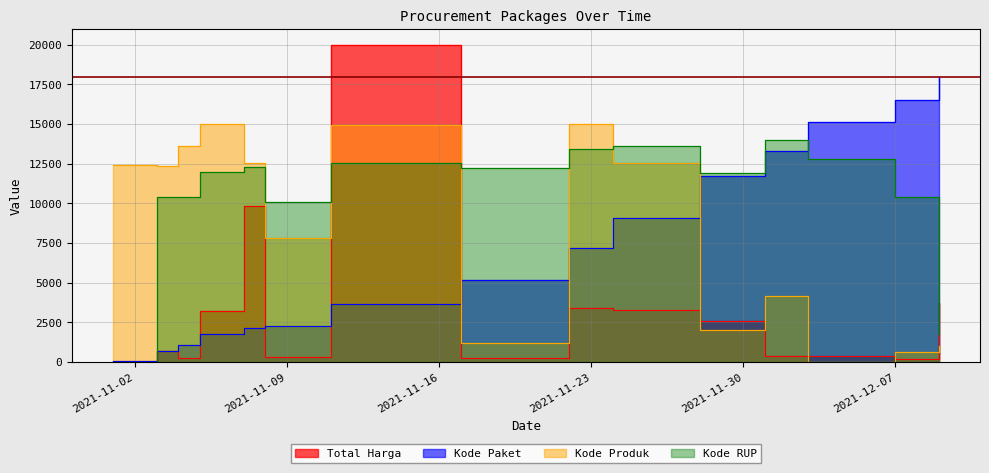

At which category is the sum across all series the highest?

2021-11-11